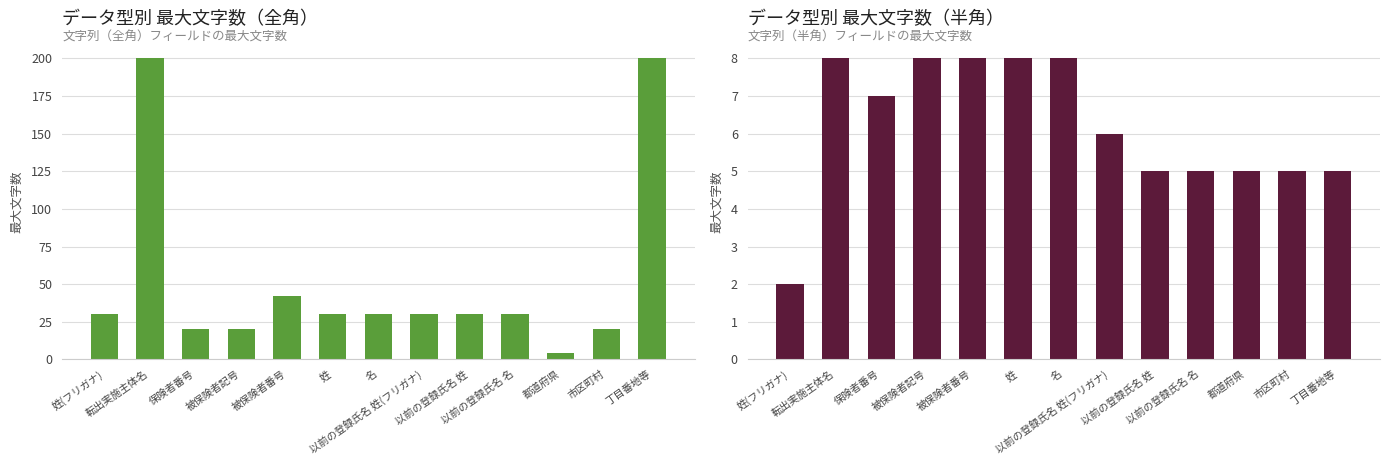

What value does the 文字列（全角） series have at 名?

30